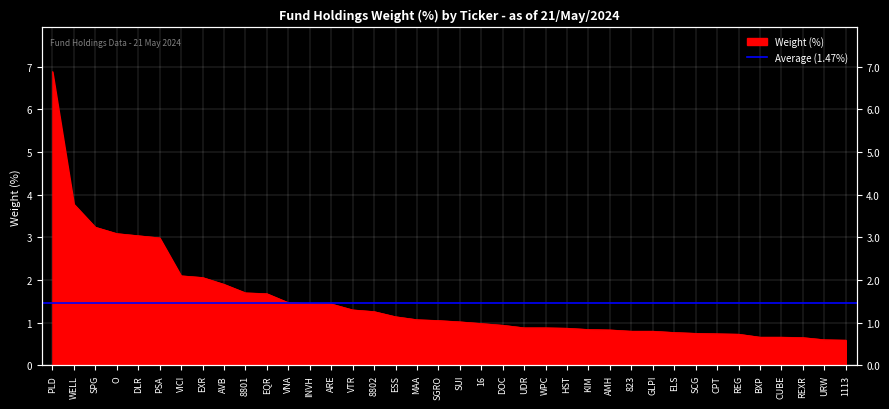

At which label is the value closest to 3?

PSA